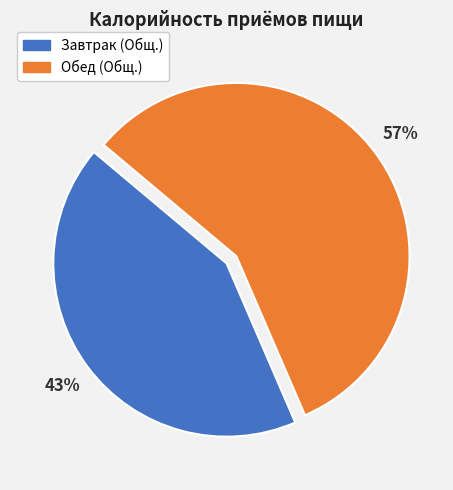

What percentage is the Завтрак (Общ.) slice, to the nearest percent?

43%